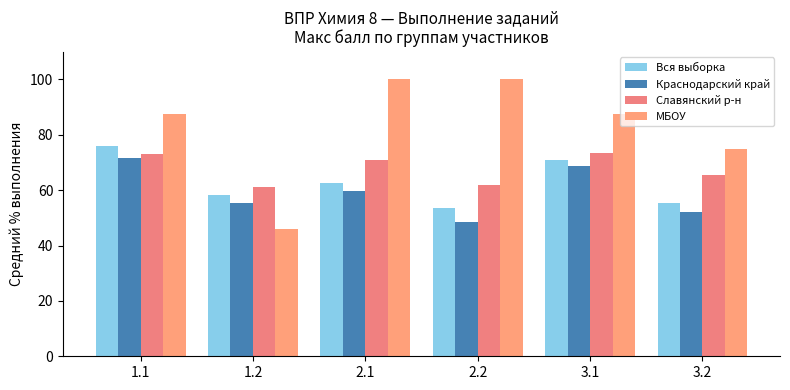

Are the bars horizontal?

No